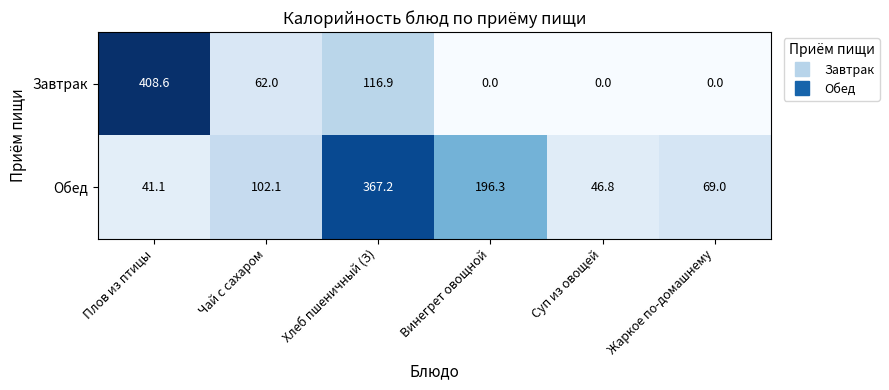

What is the spread (max minus min) of values at Жаркое по-домашнему?

69.0